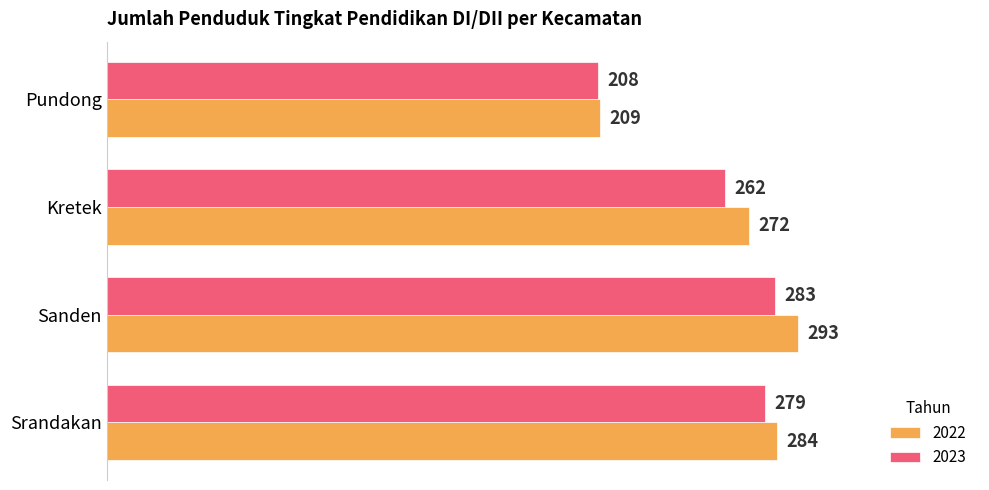

What is the average value of the 2023 series?

258